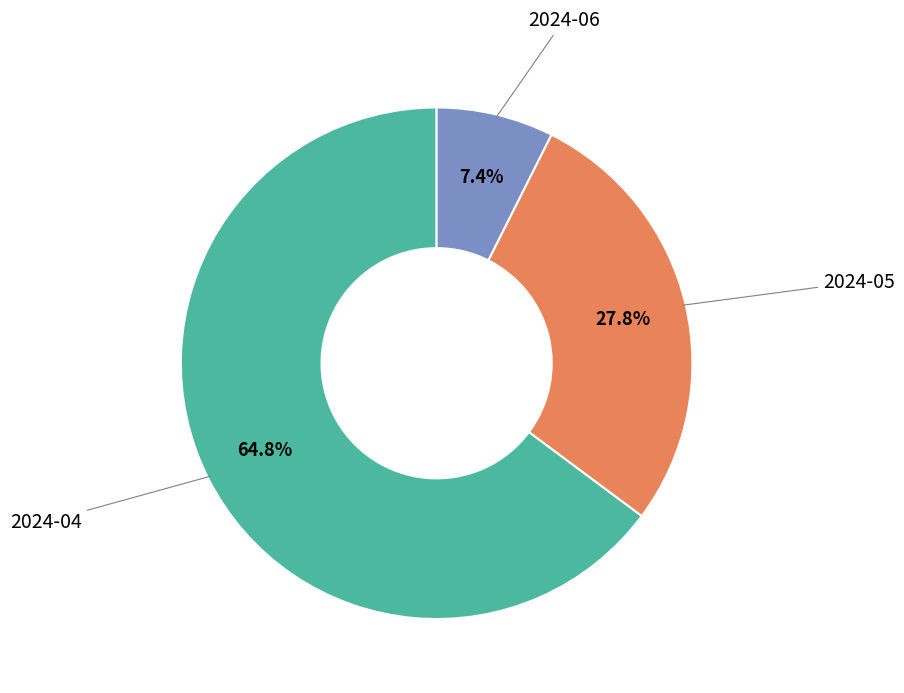

Is there a majority slice in this chart?

Yes